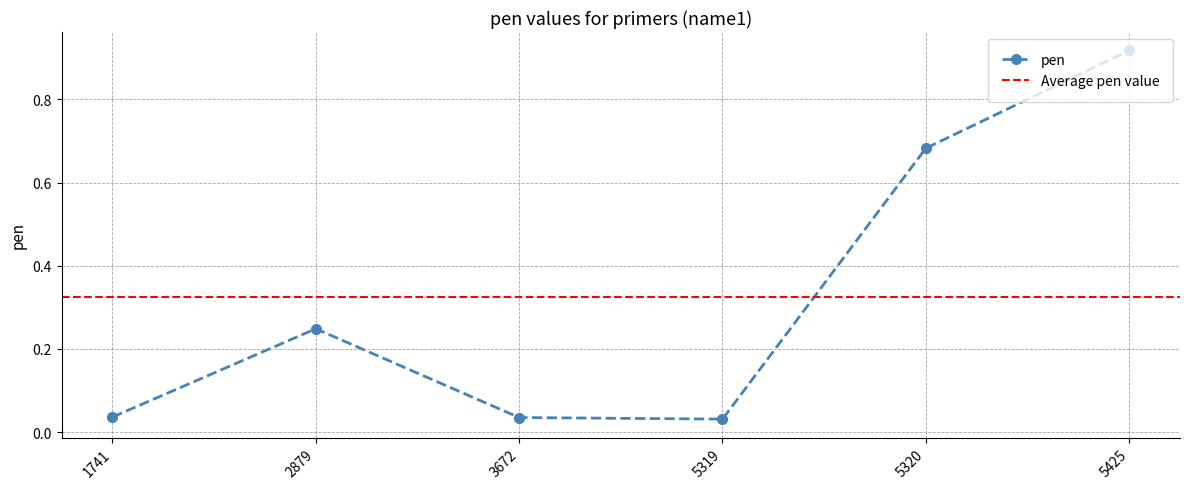

How many points are higher than both their immediate neighbors (excluding endpoints)?

1